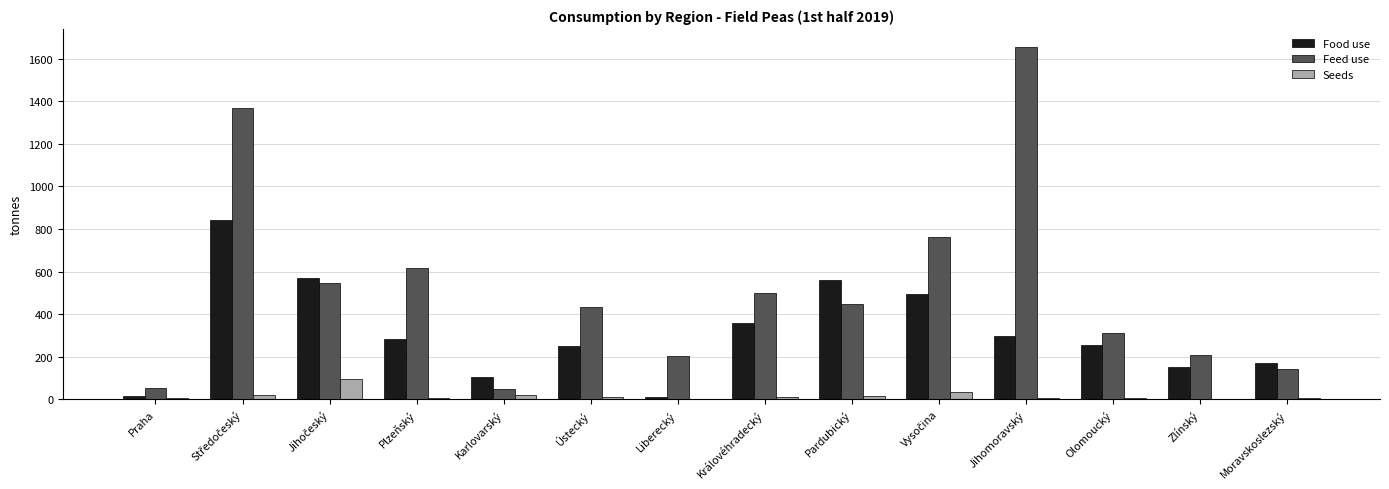

Which category has the highest value in the Feed use series?

Jihomoravský